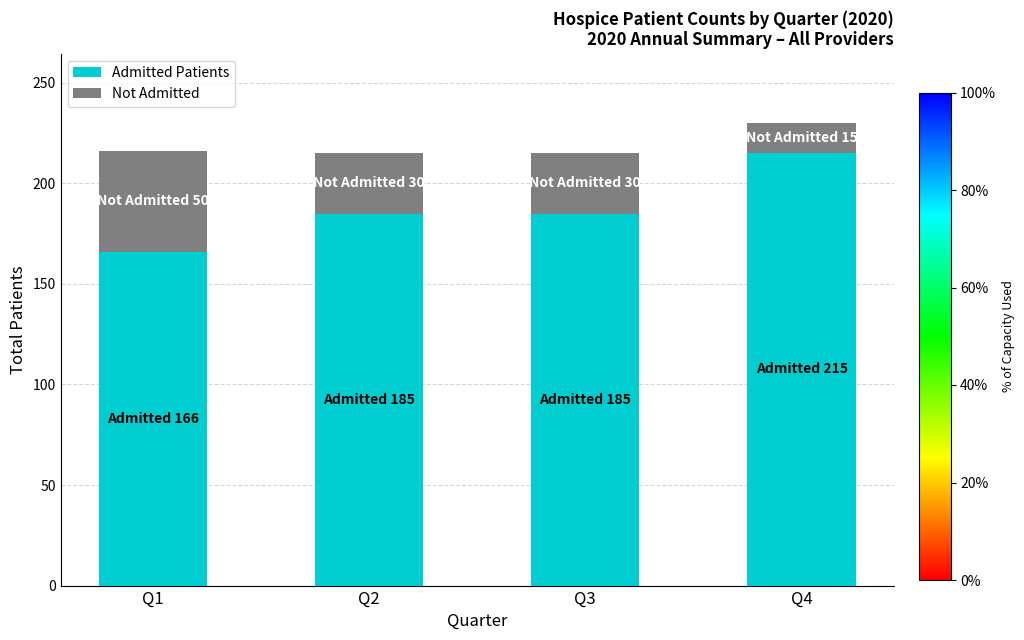

At which category is the sum across all series the highest?

Q4